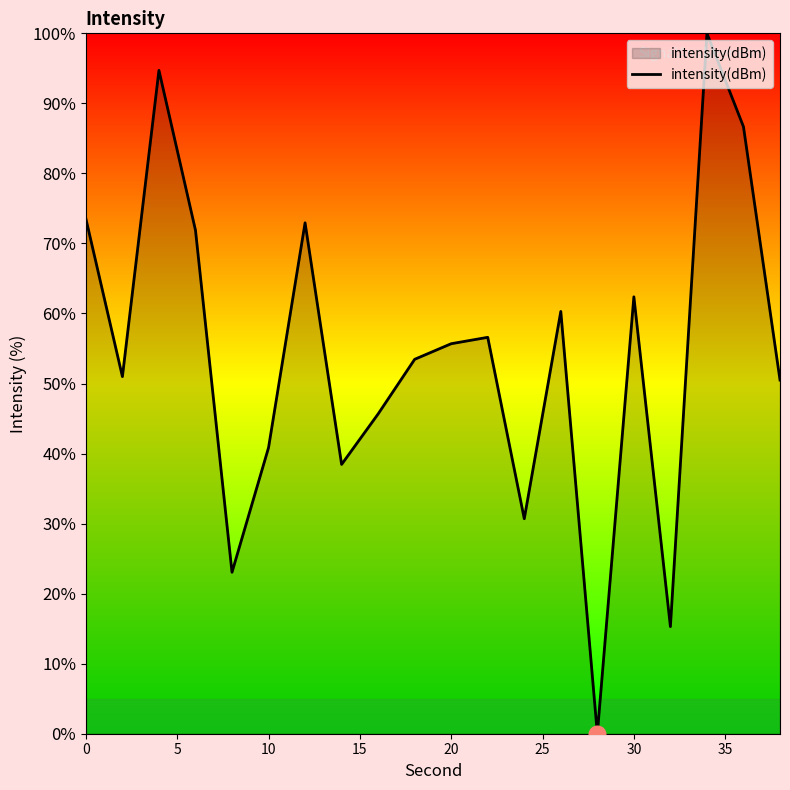

What is the difference between the maximum and minimum values?

100.0